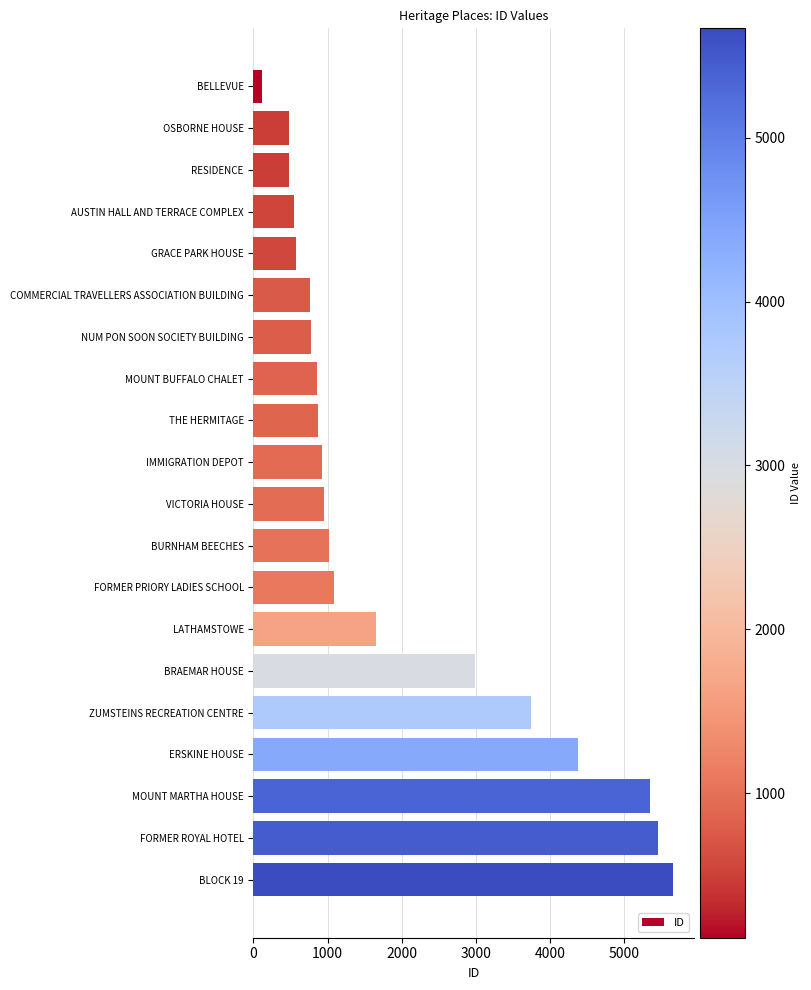

The chart shows a value of 5454 at FORMER ROYAL HOTEL. True or false?

True